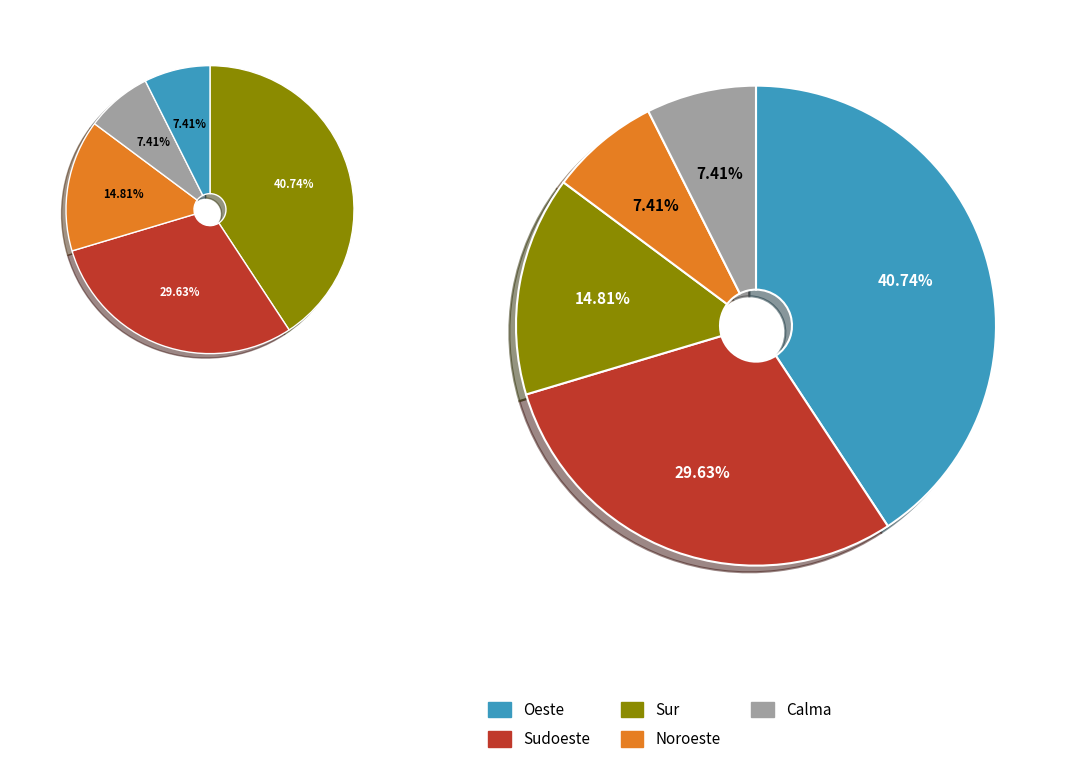

What is the change in value from Sudoeste to Sur?

-4